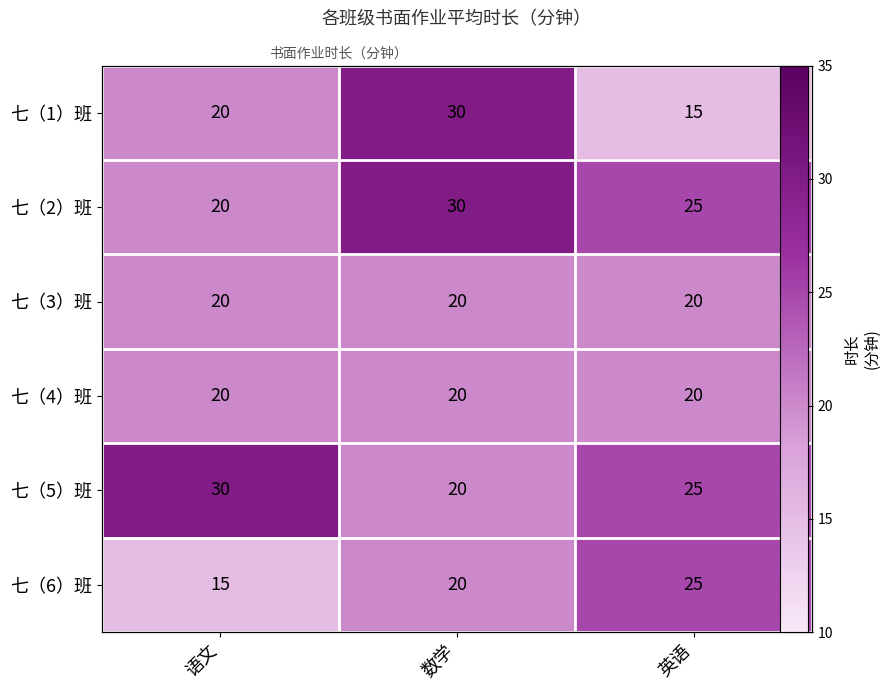

How many values in the 七（6）班 series are below 20?

1